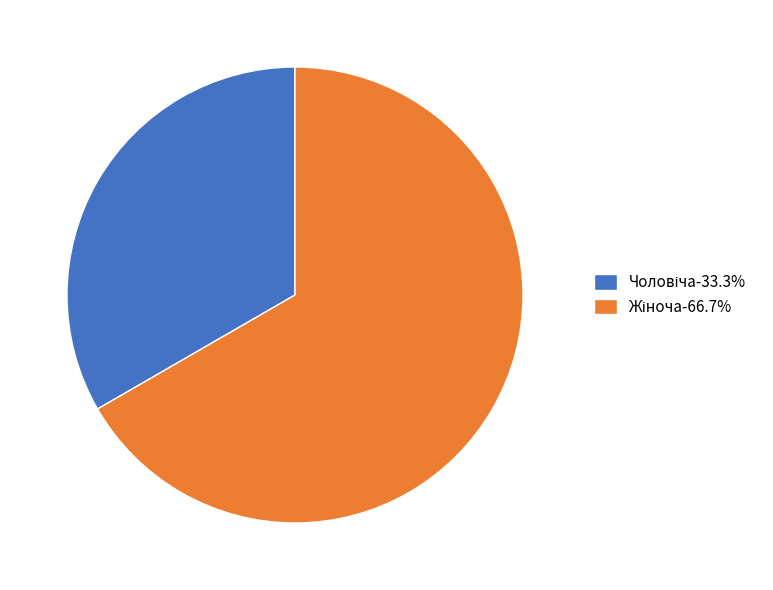

Is there a majority slice in this chart?

Yes